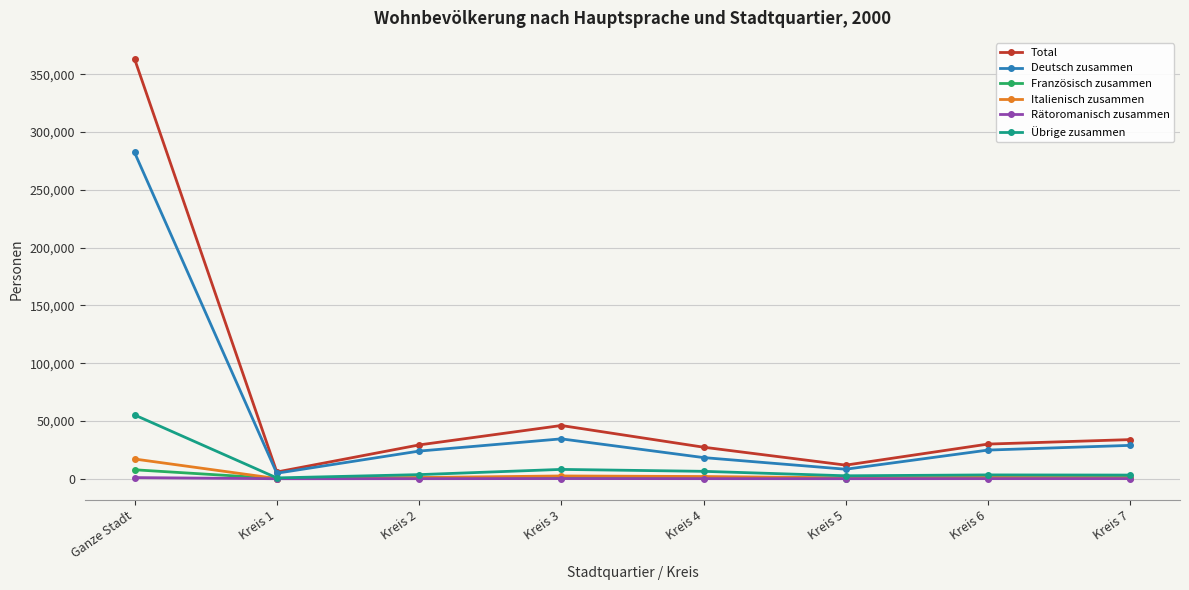

At which label is Total closest to 184547?

Kreis 3